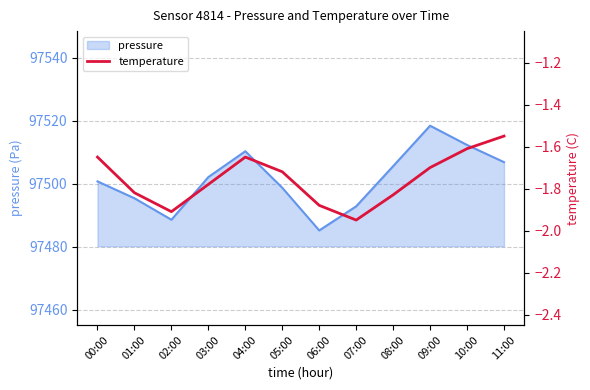

What is the label of the 6th point from the left?

05:00